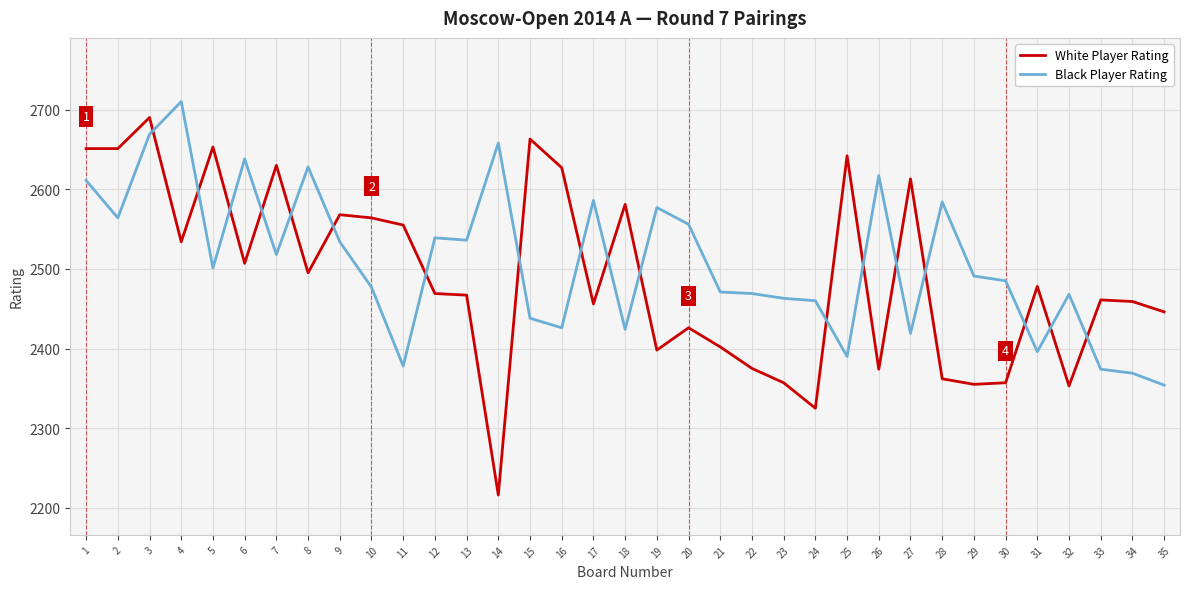

Does the chart have visible grid lines?

Yes